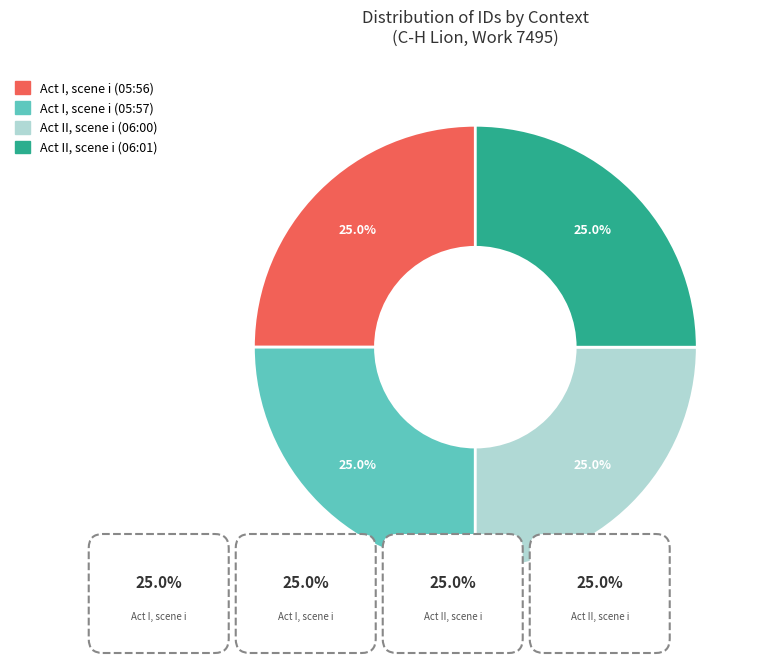

To the nearest percent, what percentage of the pie is Act I, scene i (05:56)?

25%